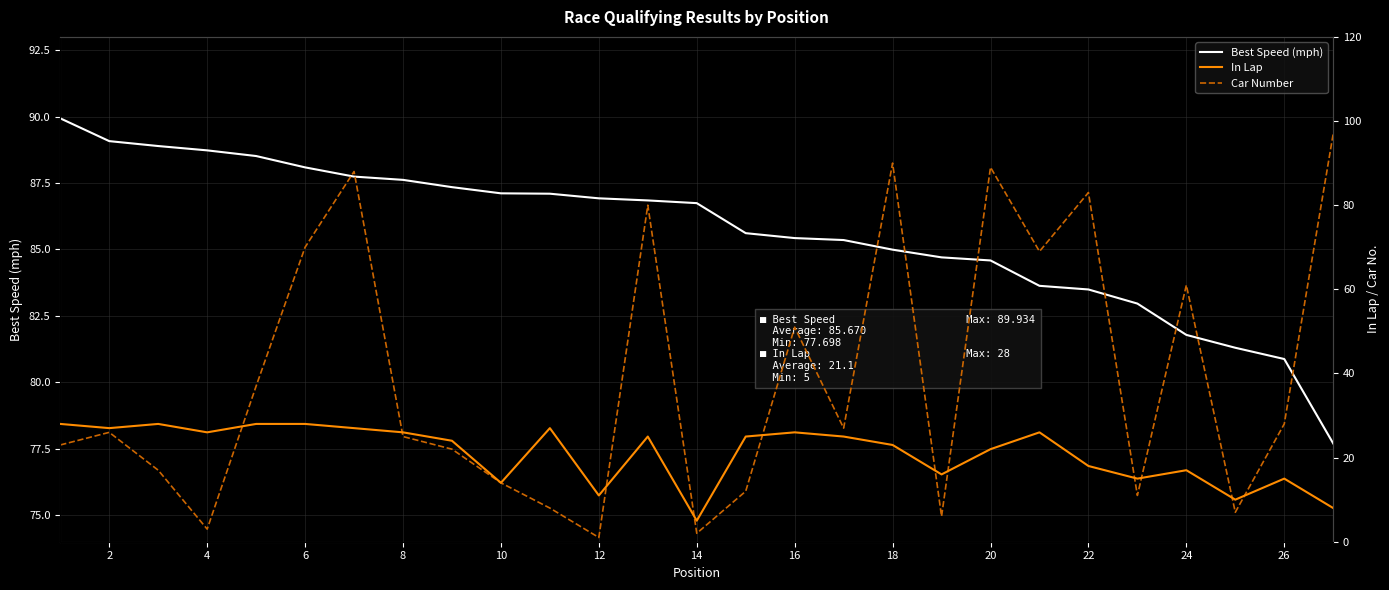

Reading left to right, list all the values displayed in this chart.

Best Speed (mph): 89.9	89.1	88.9	88.7	88.5	88.1	87.7	87.6	87.3	87.1	87.1	86.9	86.8	86.7	85.6	85.4	85.4	85.0	84.7	84.6	83.6	83.5	83.0	81.8	81.3	80.9	77.7
In Lap: 28.0	27.0	28.0	26.0	28.0	28.0	27.0	26.0	24.0	14.0	27.0	11.0	25.0	5.0	25.0	26.0	25.0	23.0	16.0	22.0	26.0	18.0	15.0	17.0	10.0	15.0	8.0
Car Number: 23.0	26.0	17.0	3.0	37.0	70.0	88.0	25.0	22.0	14.0	8.0	1.0	80.0	2.0	12.0	51.0	27.0	90.0	6.0	89.0	69.0	83.0	11.0	61.0	7.0	28.0	97.0